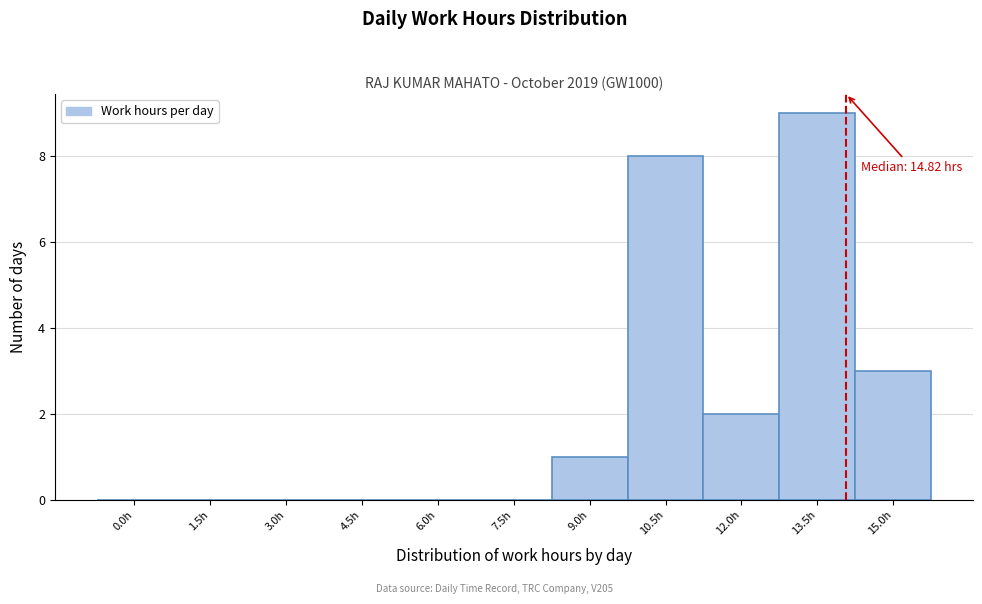

Reading left to right, extract all data points from this chart.

0.0h=0	1.5h=0	3.0h=0	4.5h=0	6.0h=0	7.5h=0	9.0h=1	10.5h=8	12.0h=2	13.5h=9	15.0h=3